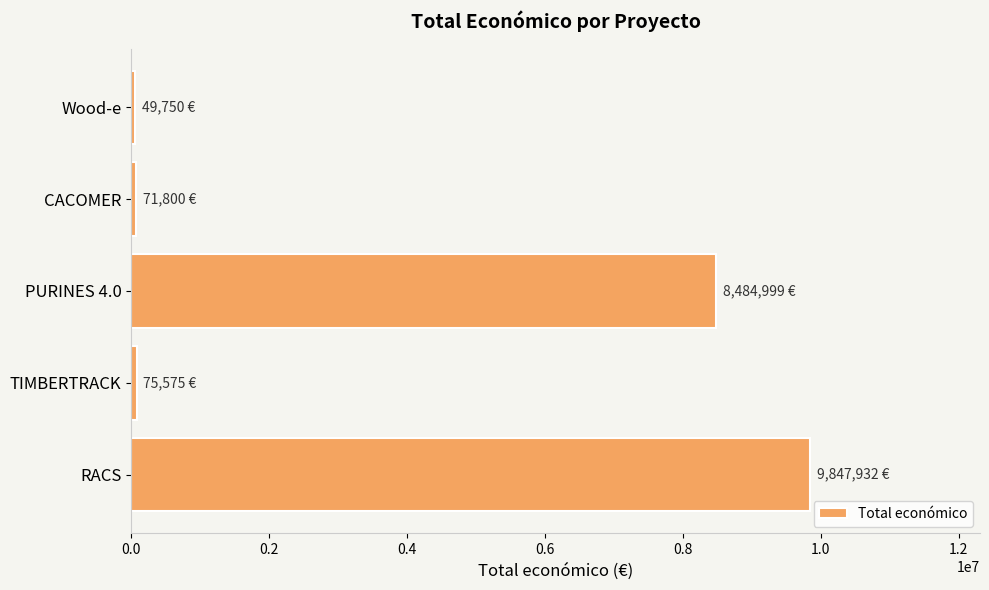

What is the change in value from RACS to PURINES 4.0?

-1362933